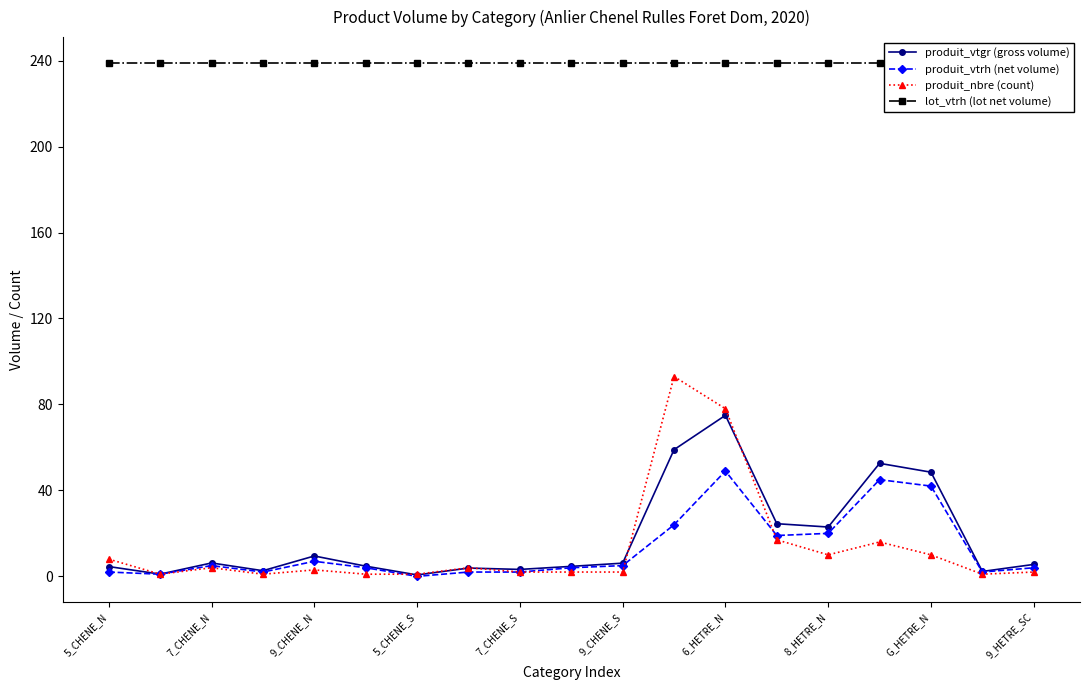

Is this an area chart (filled region under the line)?

No